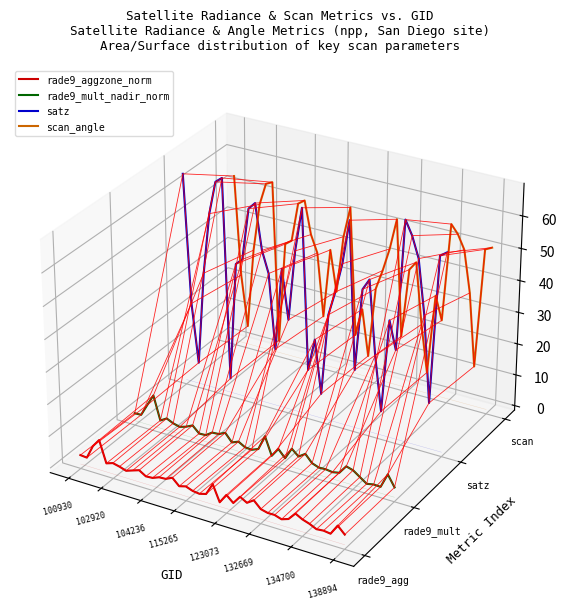

Where is the first local minimum for satz?

104236